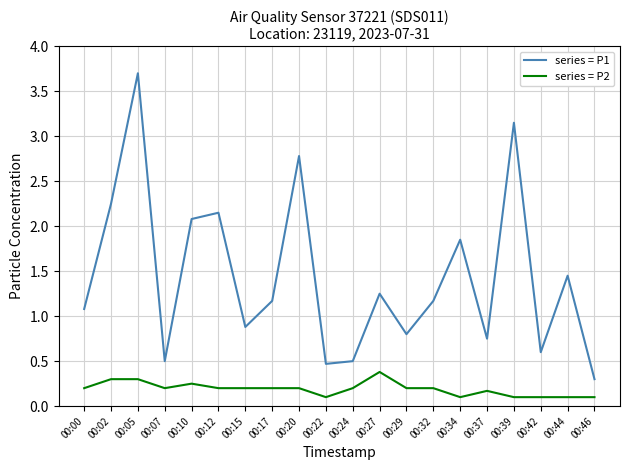

Between 00:12 and 00:27, which series saw the biggest shift?

series = P1